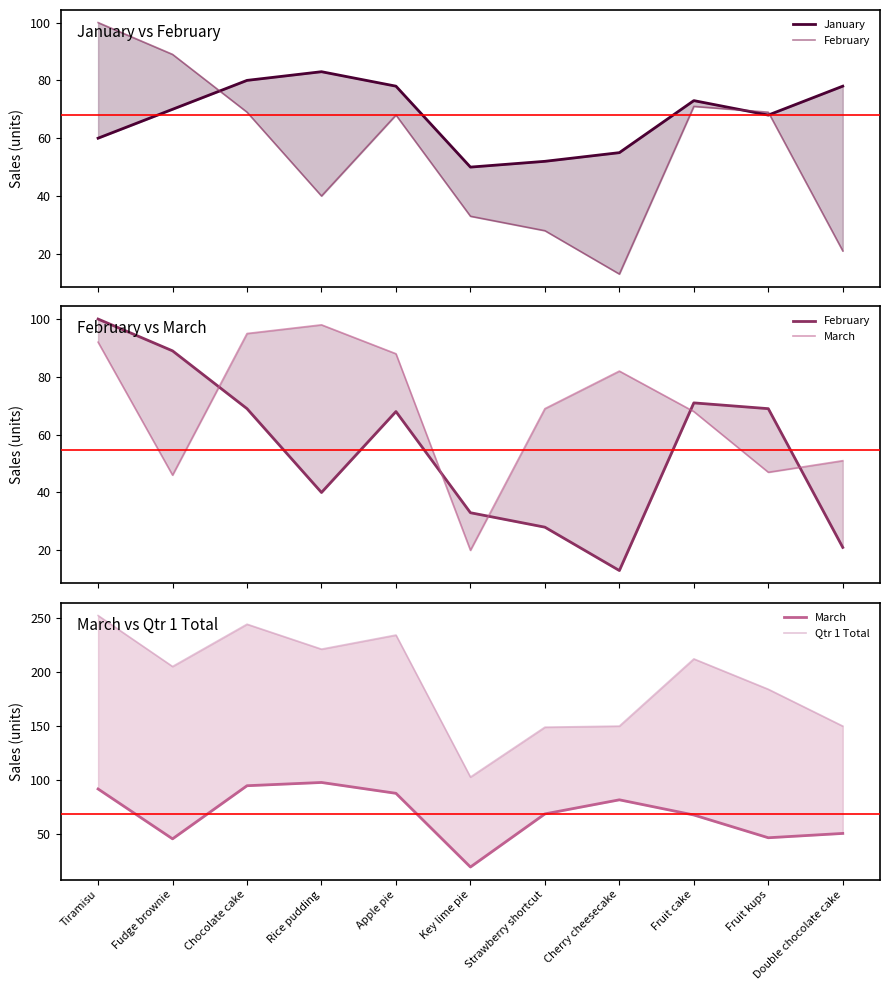

The February series shows 21 at Fruit cake. True or false?

False